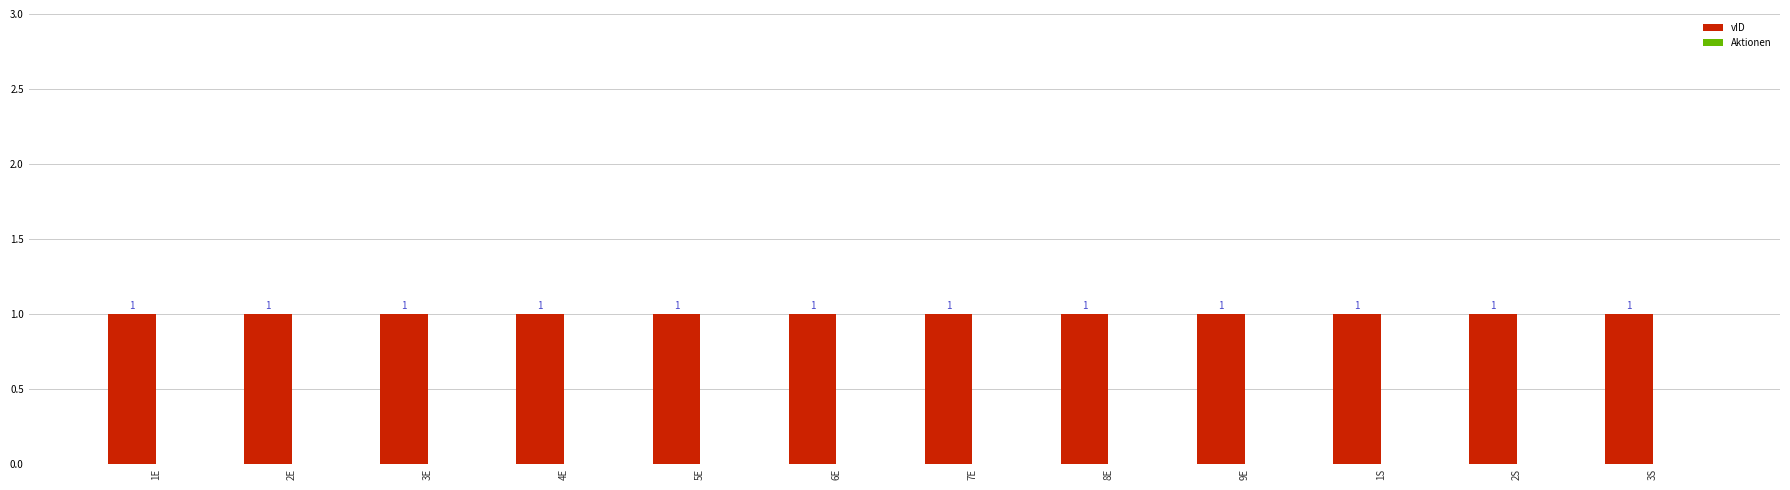

At which label is Aktionen closest to 0?

1E